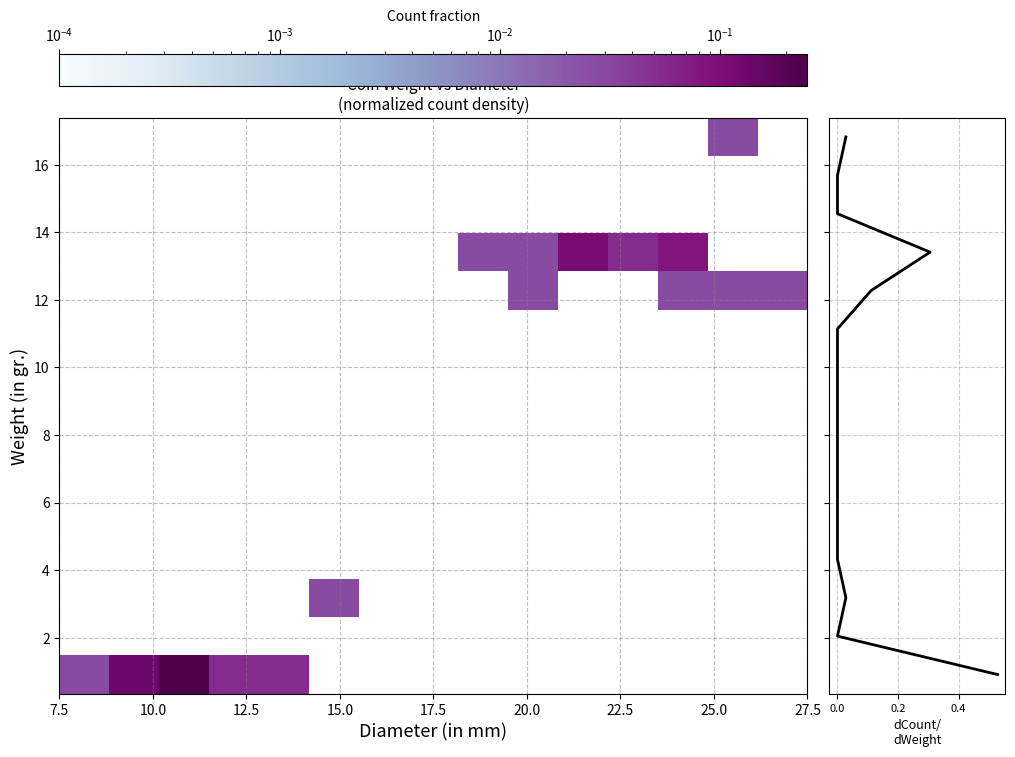

What is the maximum value shown in the chart?

16.8